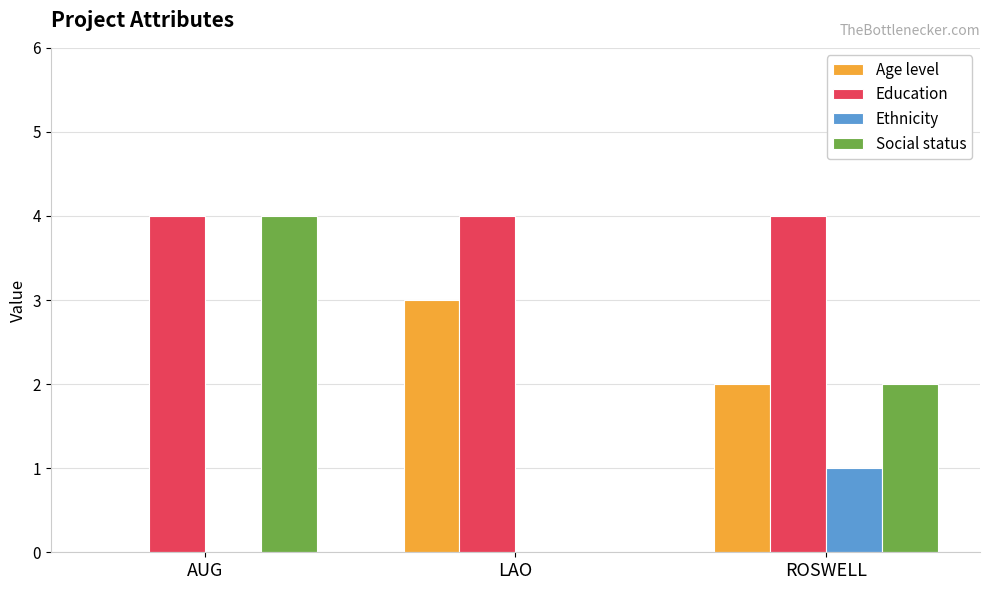

Reading left to right, transcribe all the data shown in this chart.

Age level: AUG=0	LAO=3	ROSWELL=2
Education: AUG=4	LAO=4	ROSWELL=4
Ethnicity: AUG=0	LAO=0	ROSWELL=1
Social status: AUG=4	LAO=0	ROSWELL=2